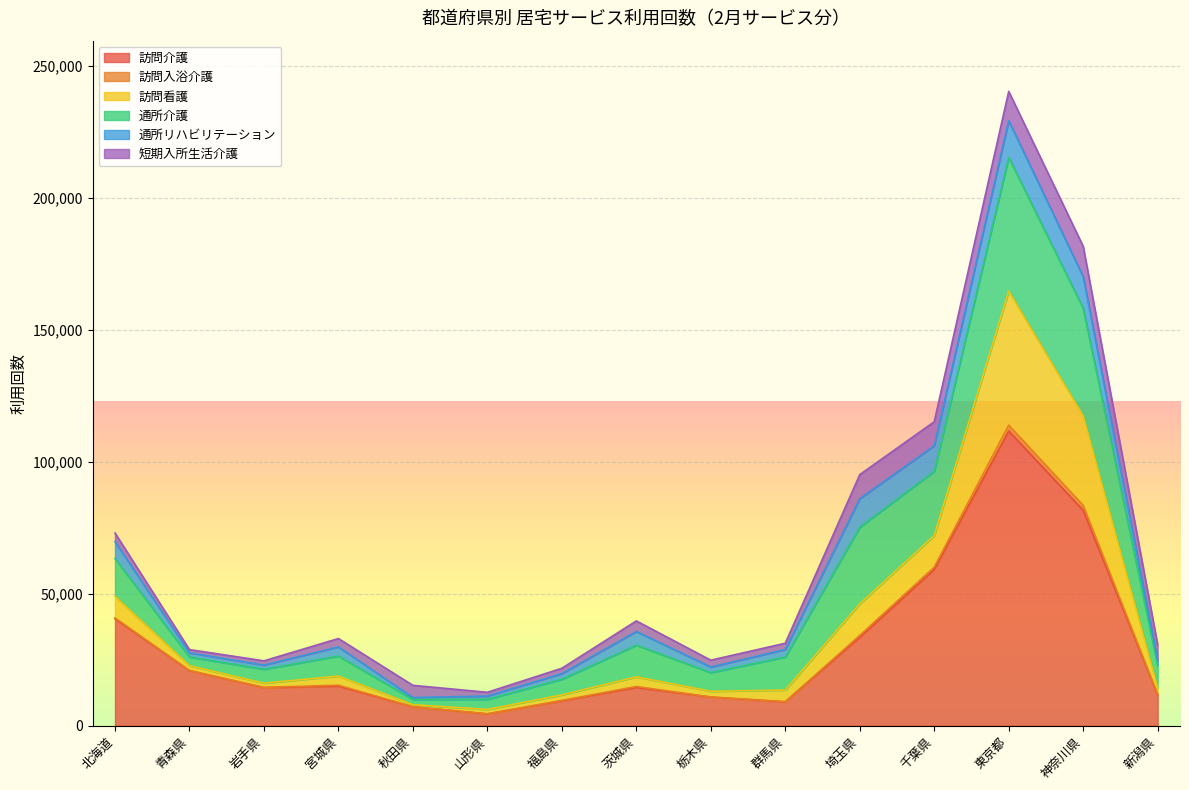

Between 東京都 and 新潟県, which is larger?

東京都